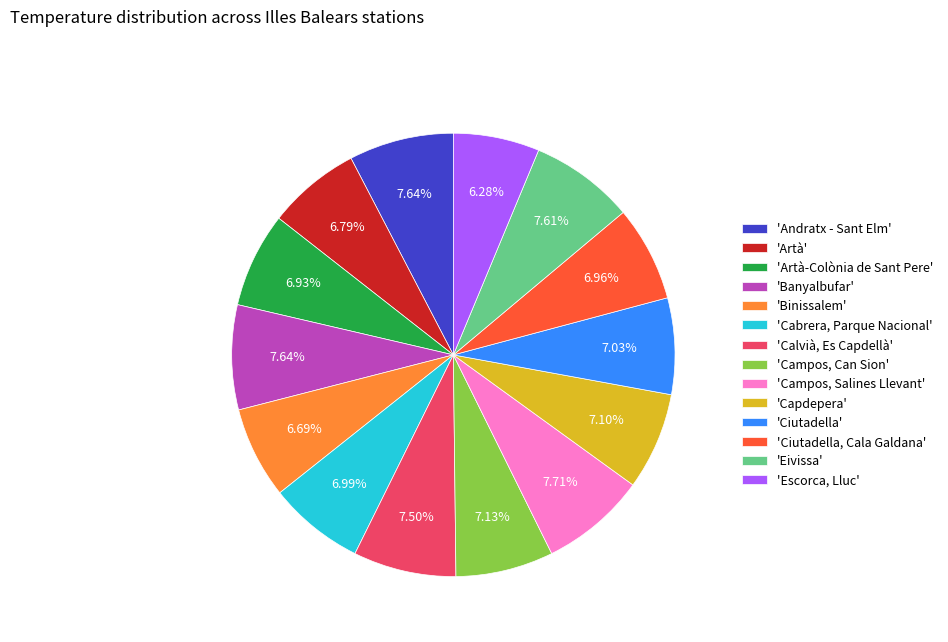

What is the ratio of the value at 'Artà' to the value at 'Campos, Salines Llevant'?

0.9